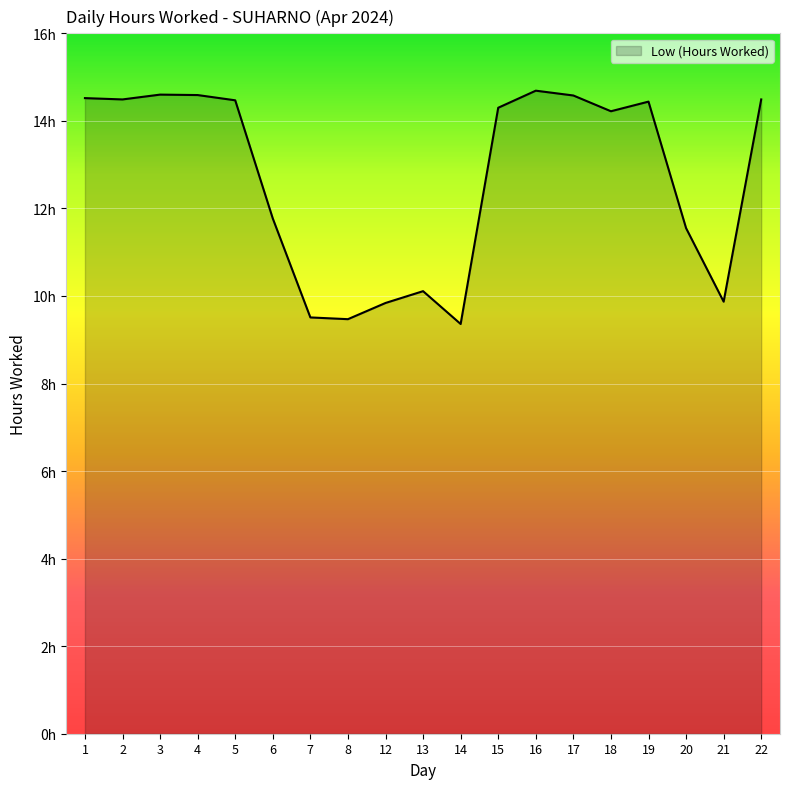

What is the ratio of the value at 6 to the value at 17?

0.8